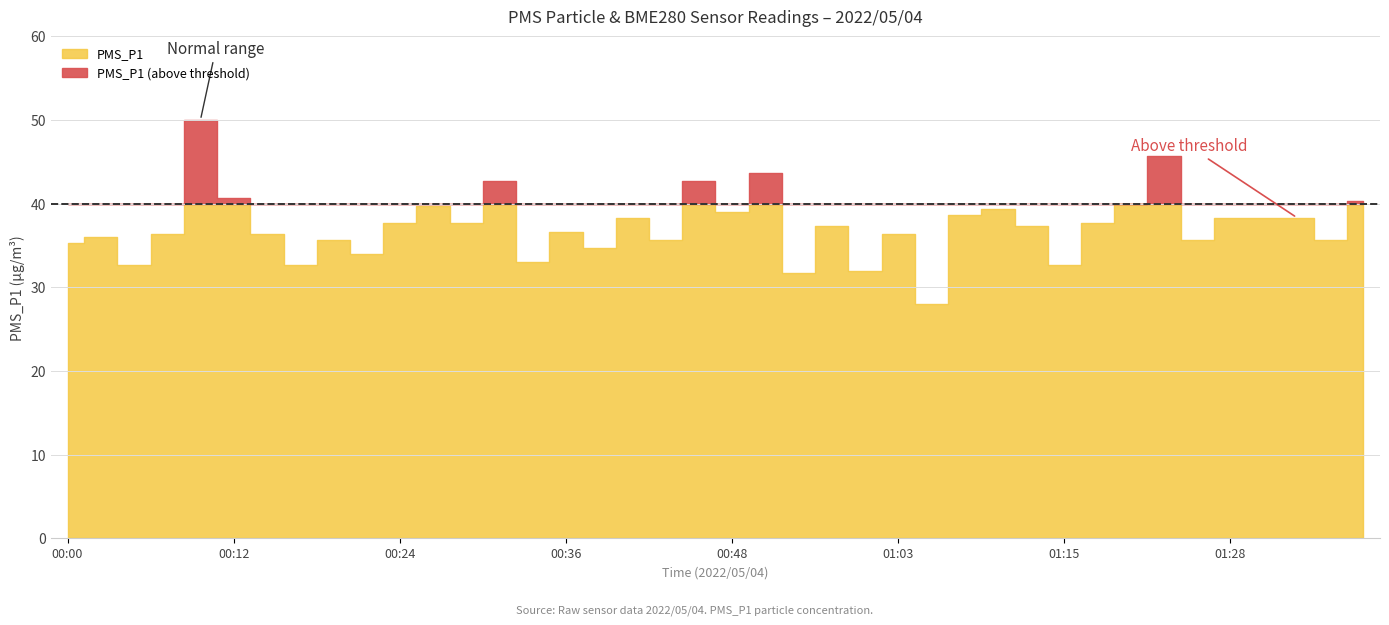

What is the value of the 29th point from the left?

39.3